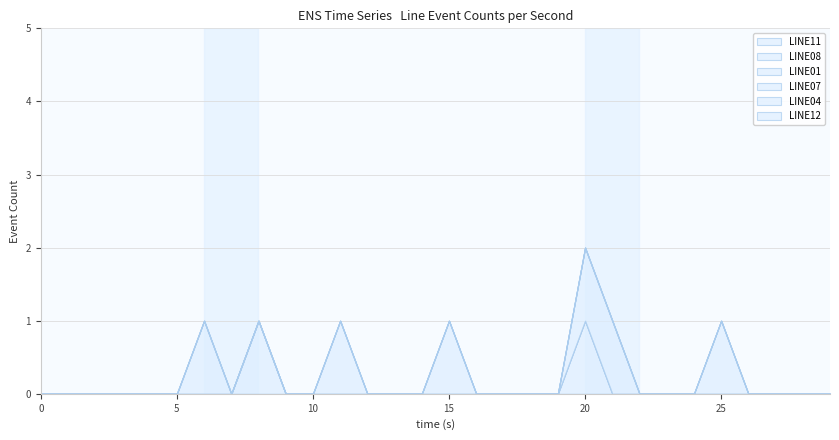

What are all the series names shown in the legend?

LINE11, LINE08, LINE01, LINE07, LINE04, LINE12